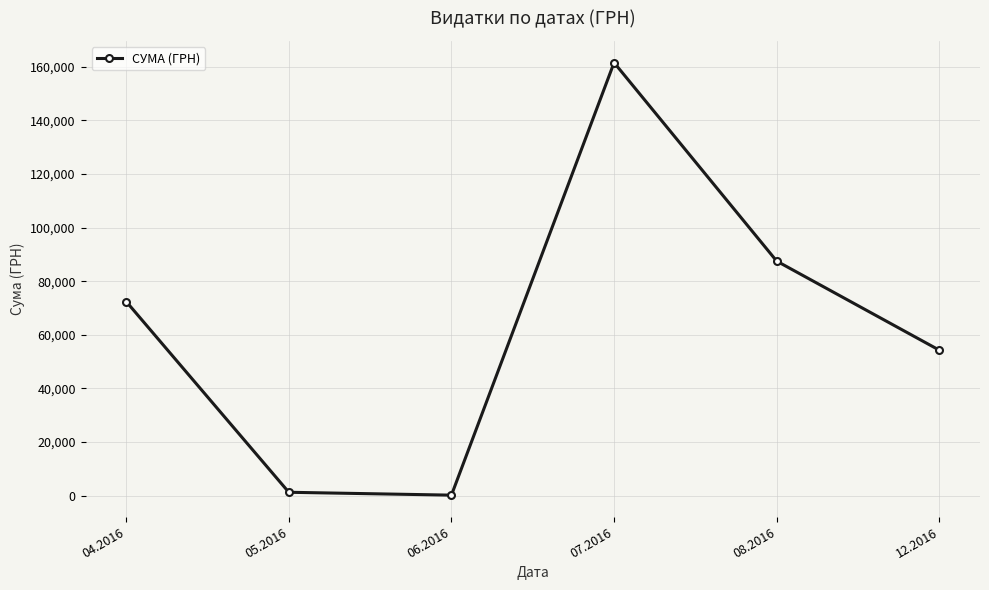

What is the ratio of the value at 04.2016 to the value at 12.2016?

1.3